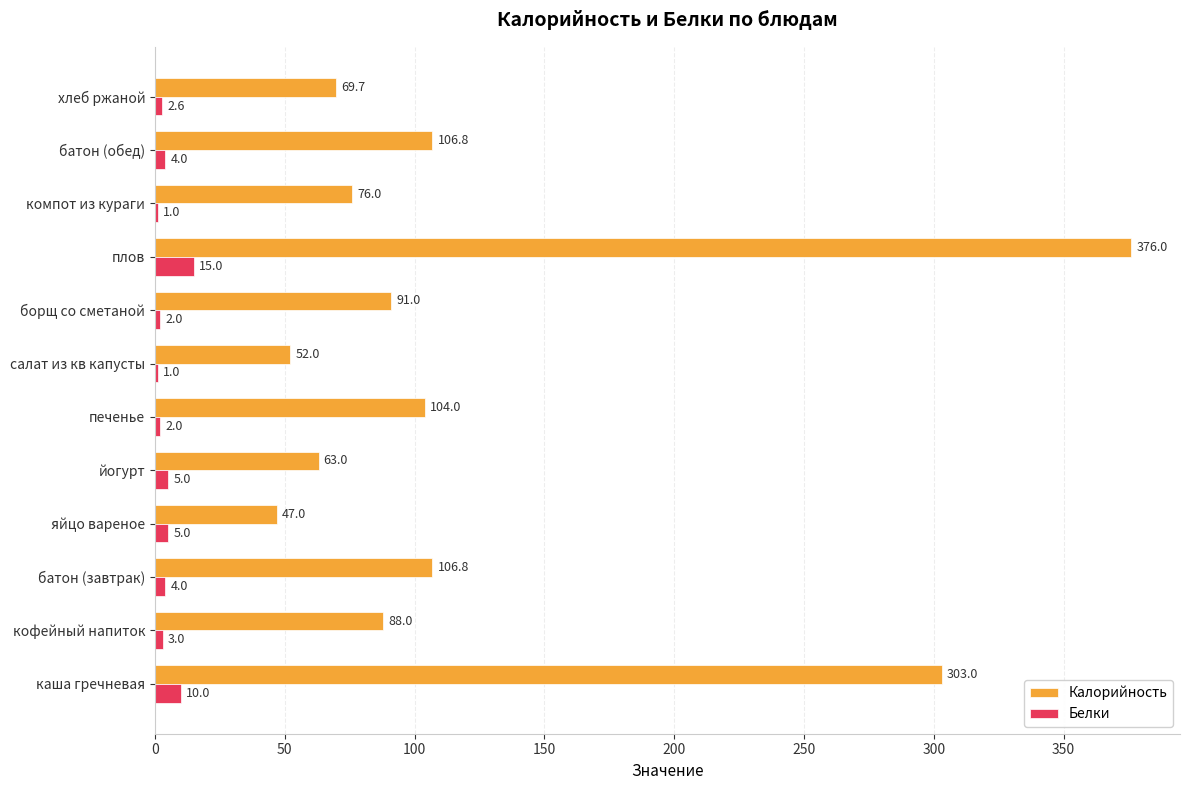

Between печенье and борщ со сметаной, which series saw the biggest shift?

Калорийность